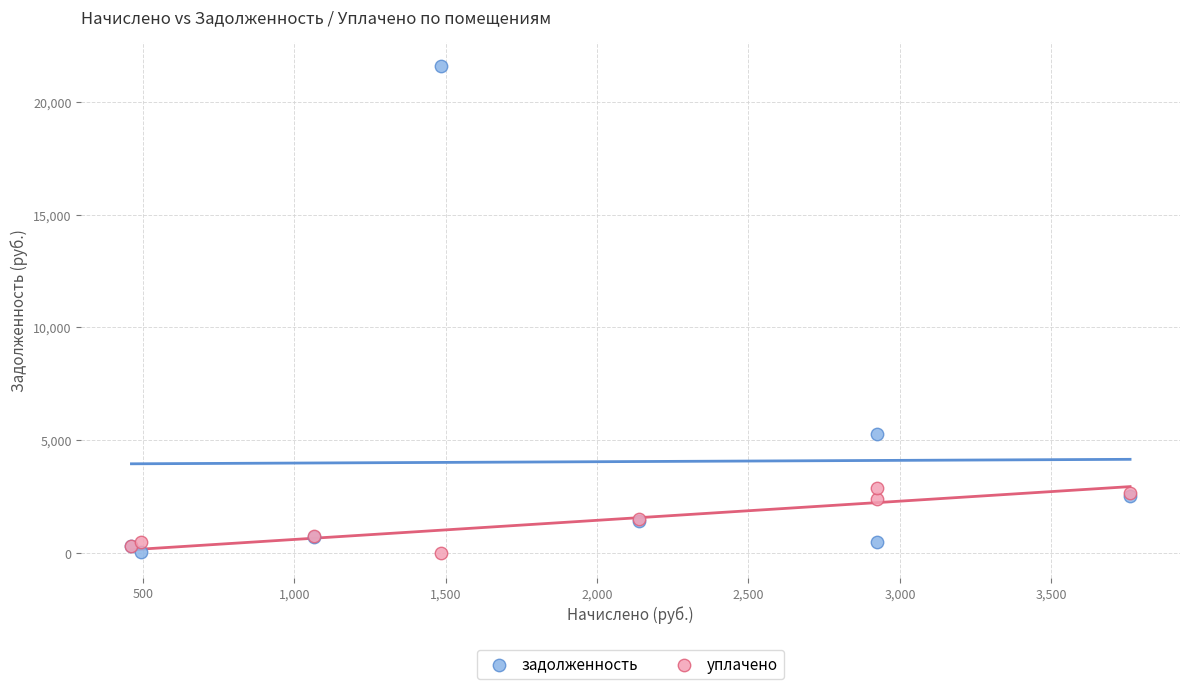

Which series contains the highest Y value?

задолженность